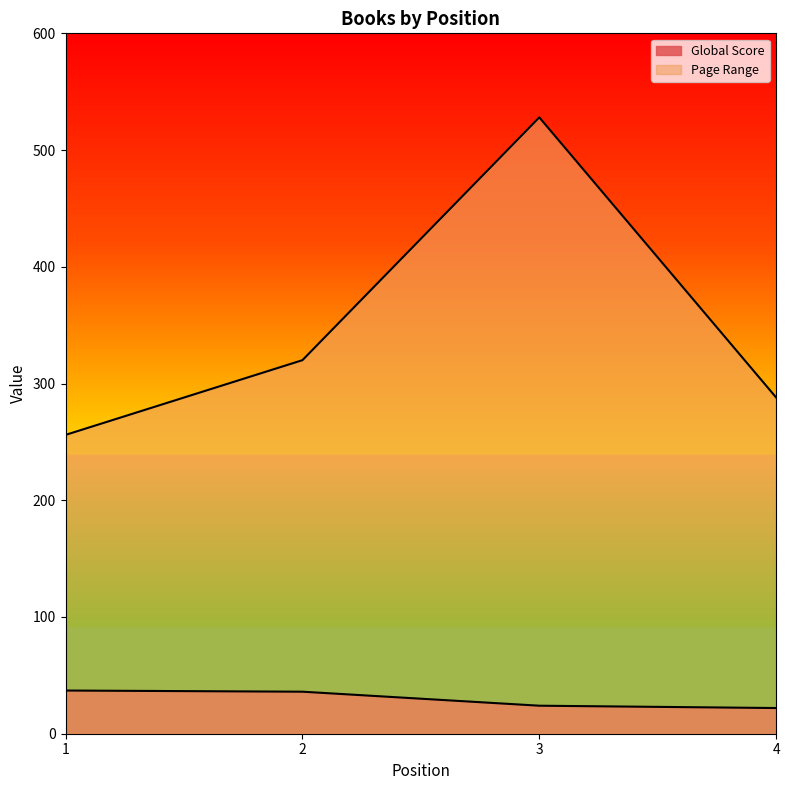

The Page Range series shows 133 at 2. True or false?

False